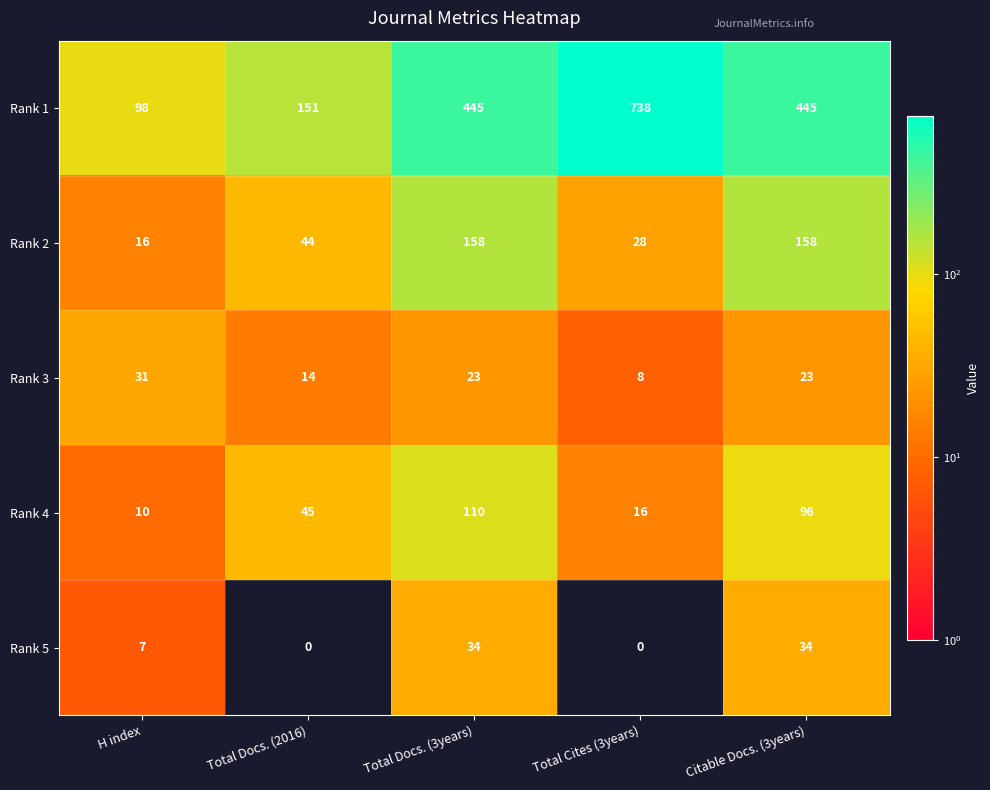

Reading left to right, transcribe all the data shown in this chart.

Rank 1: H index=98	Total Docs. (2016)=151	Total Docs. (3years)=445	Total Cites (3years)=738	Citable Docs. (3years)=445
Rank 2: H index=16	Total Docs. (2016)=44	Total Docs. (3years)=158	Total Cites (3years)=28	Citable Docs. (3years)=158
Rank 3: H index=31	Total Docs. (2016)=14	Total Docs. (3years)=23	Total Cites (3years)=8	Citable Docs. (3years)=23
Rank 4: H index=10	Total Docs. (2016)=45	Total Docs. (3years)=110	Total Cites (3years)=16	Citable Docs. (3years)=96
Rank 5: H index=7	Total Docs. (2016)=0	Total Docs. (3years)=34	Total Cites (3years)=0	Citable Docs. (3years)=34